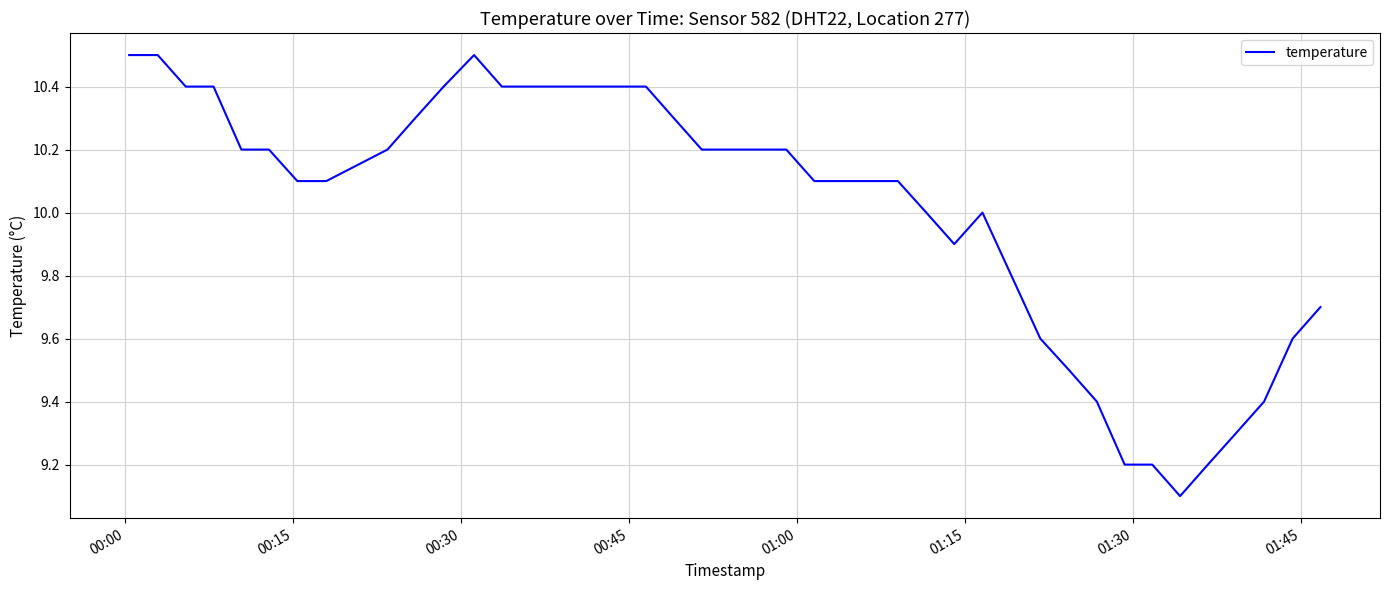

What is the difference between the maximum and minimum values?

1.4